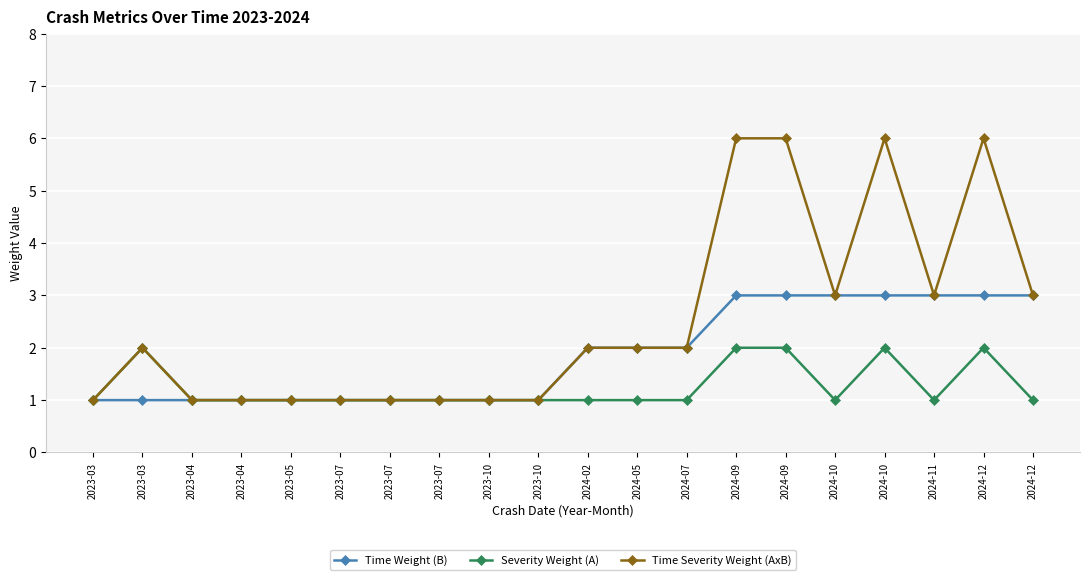

At which category is the sum across all series the highest?

2024-09